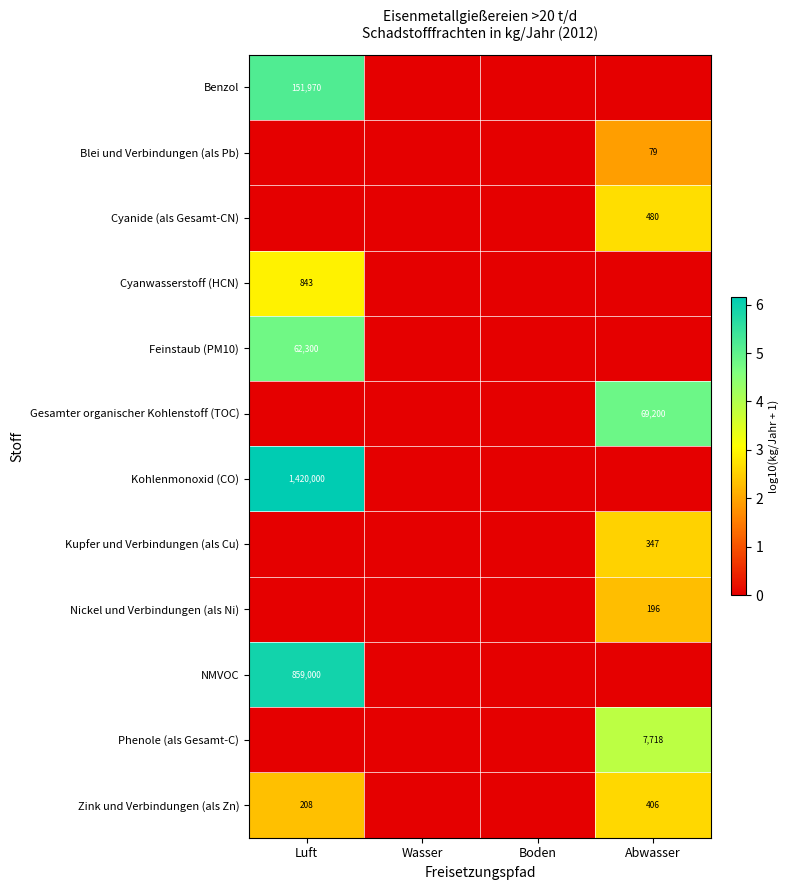

The Kohlenmonoxid (CO) series shows 1420000 at Luft. True or false?

True